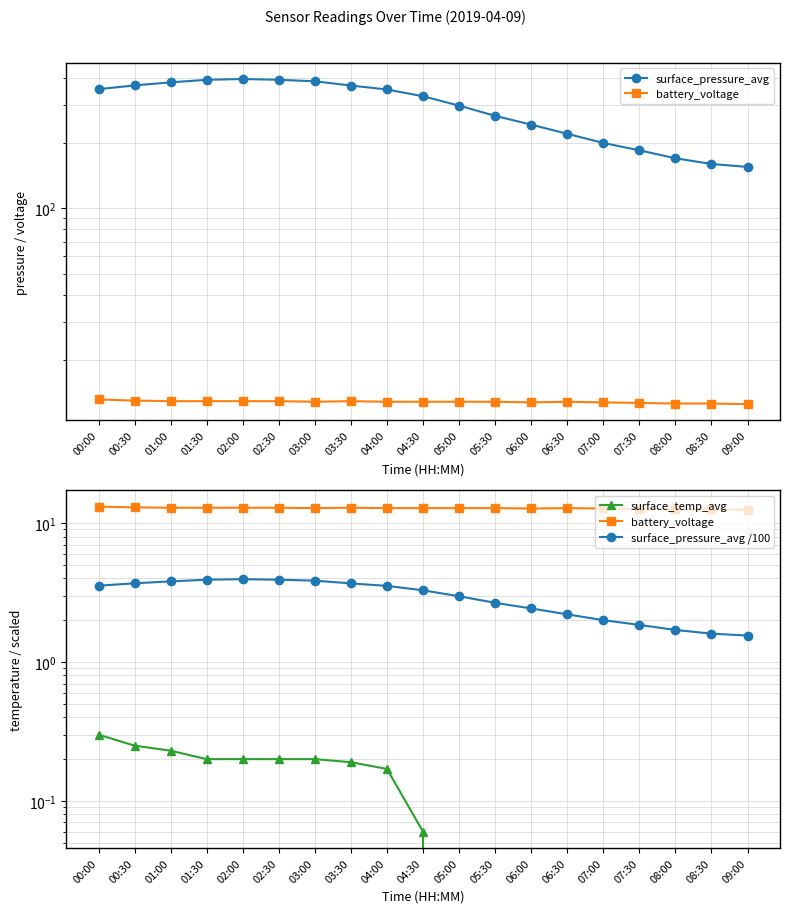

Which series has the largest range (max minus min)?

surface_pressure_avg